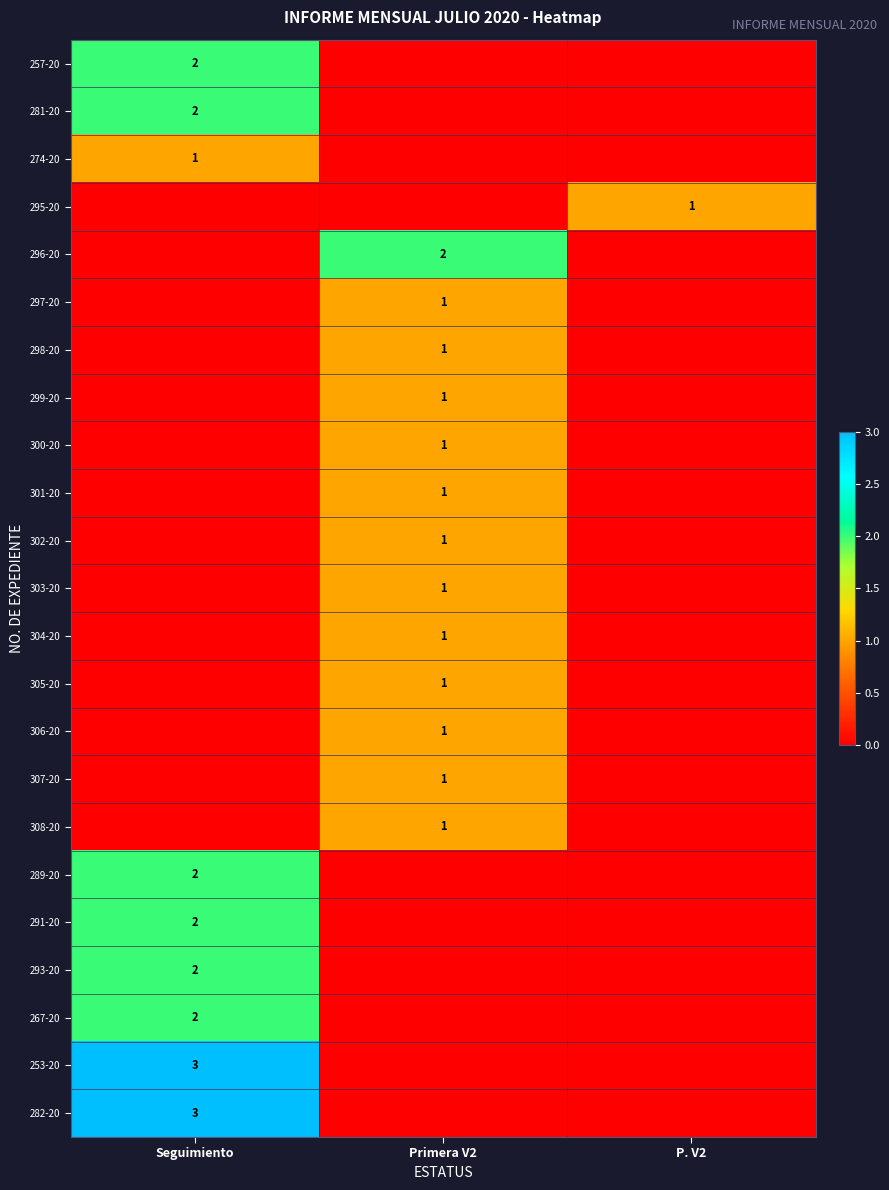

Which has a higher value, Primera V2 or Seguimiento?

Seguimiento